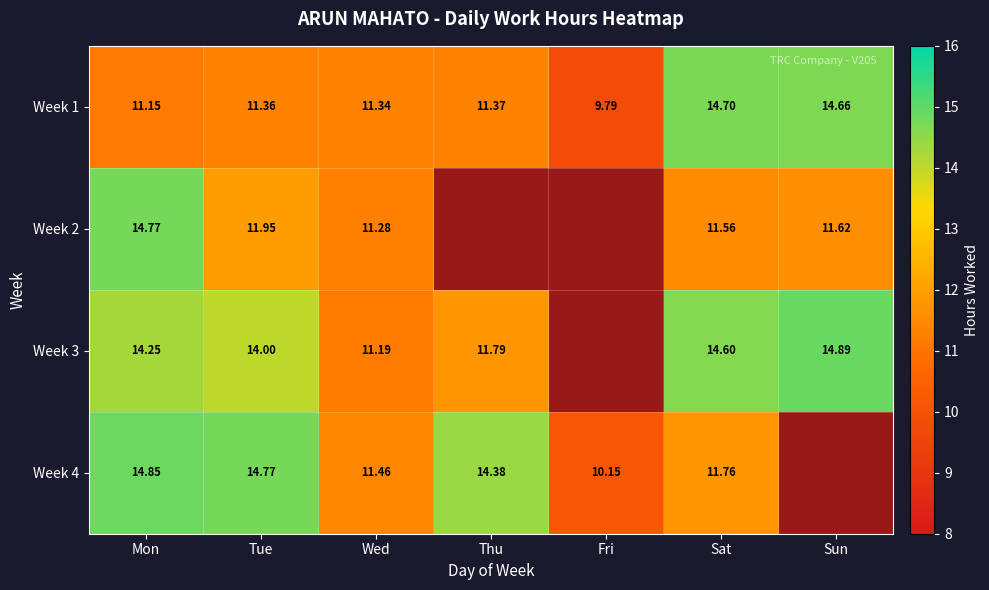

Which label corresponds to the largest value in the chart?

Sun